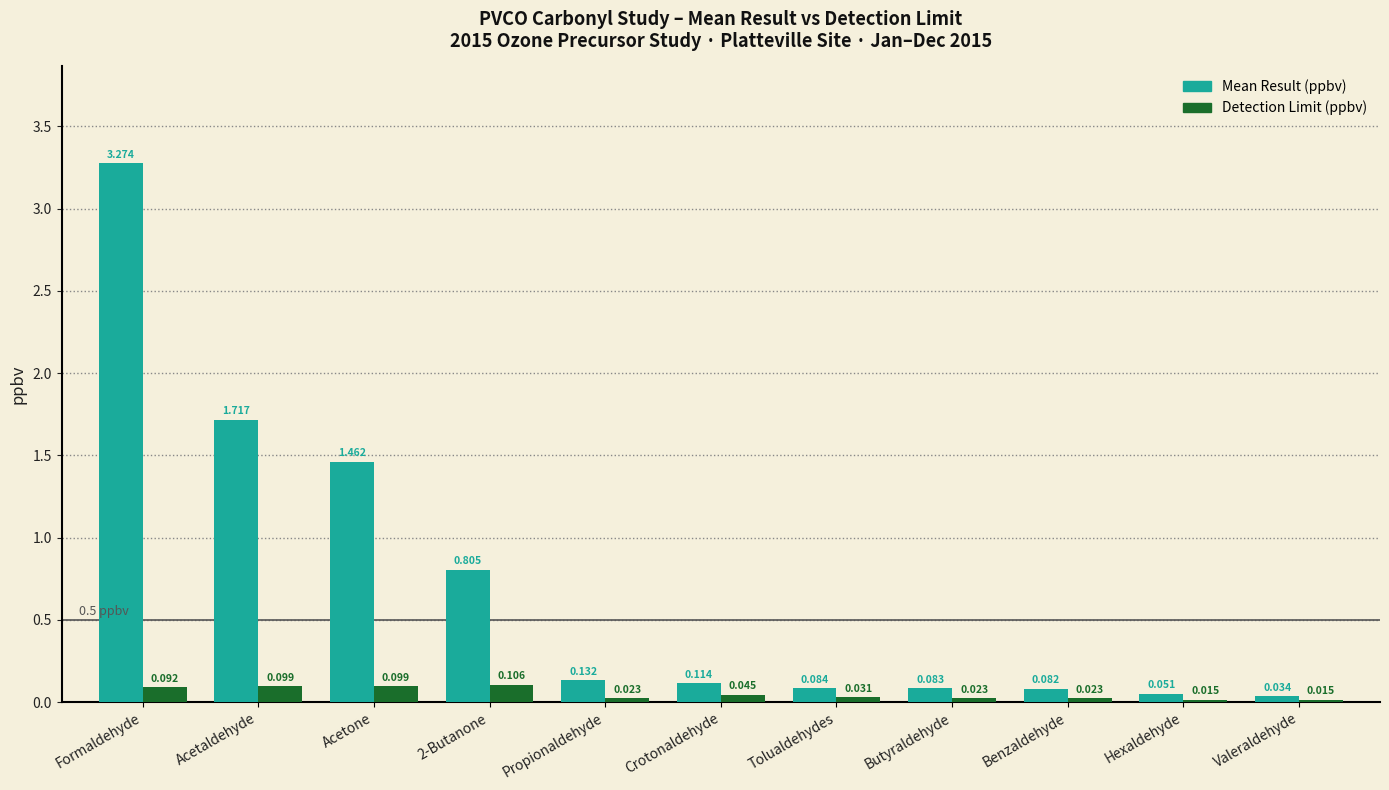

How many Detection Limit (ppbv) values are between 0 and 1?

11